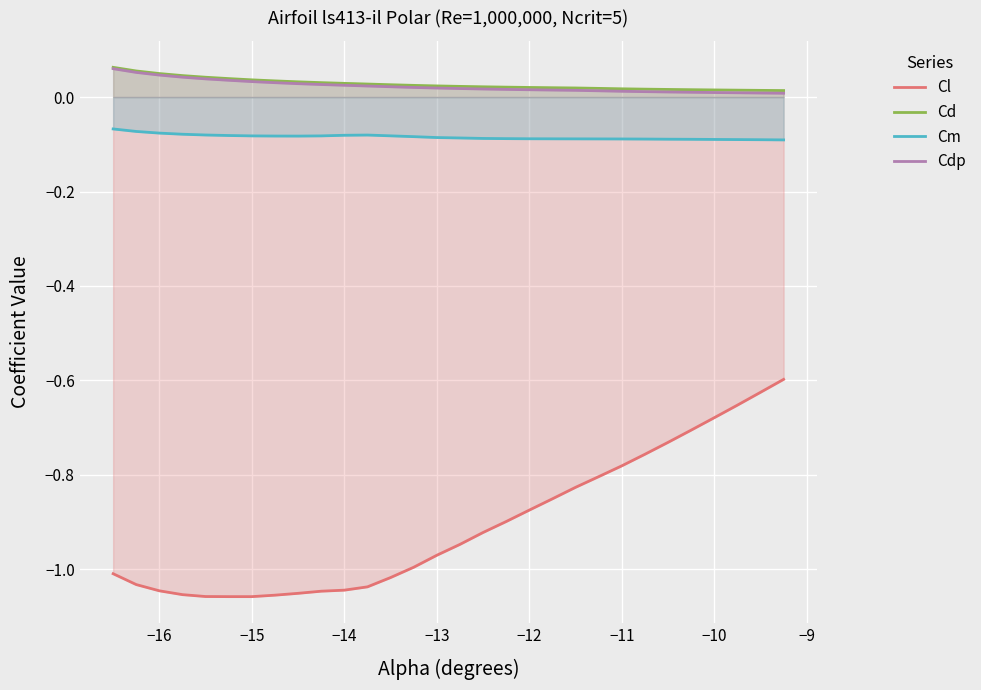

True or false: Cm and Cd cross at least once.

False